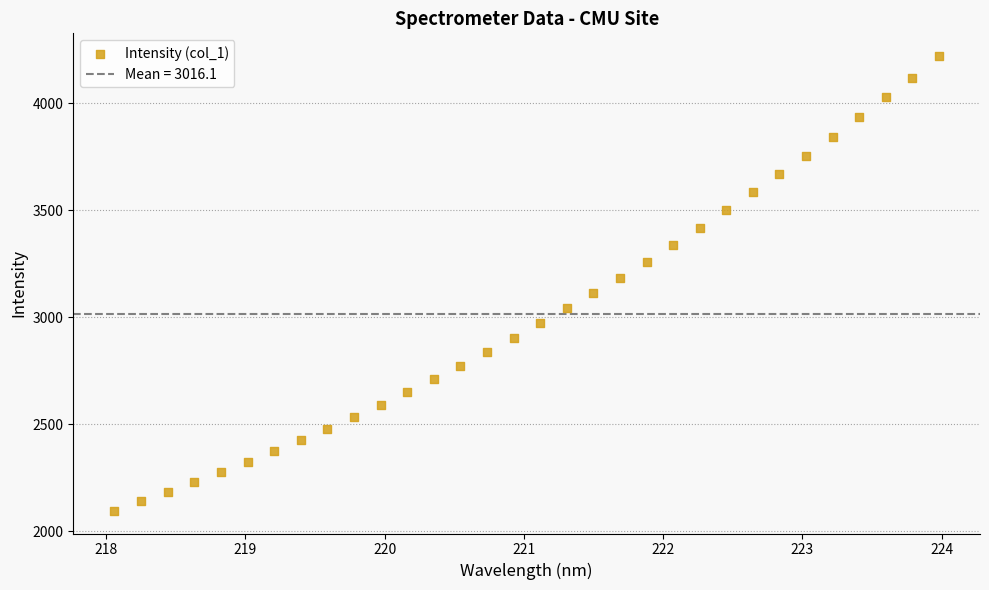

What is the range of Y values (max minus min)?

2125.9